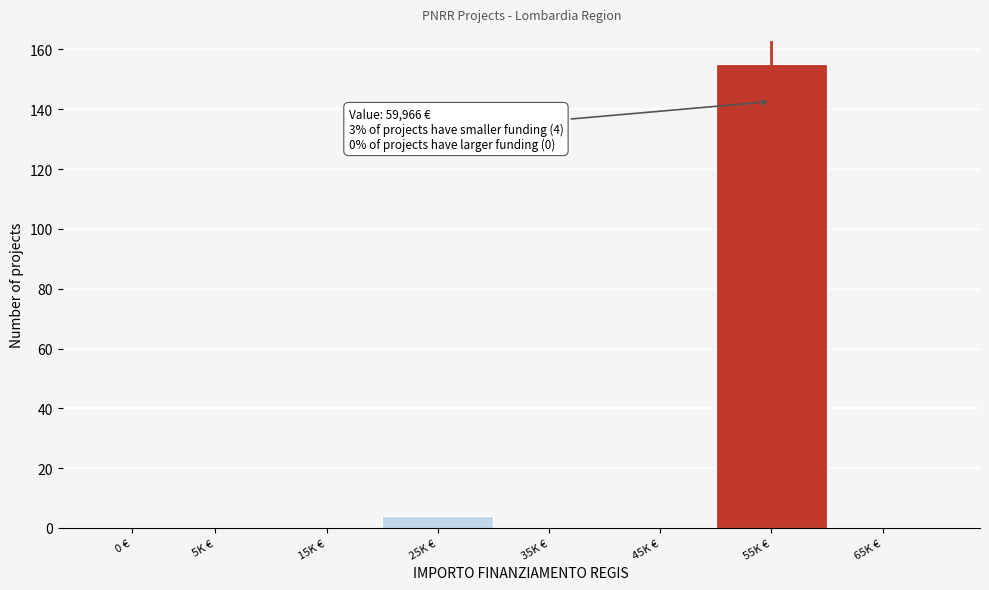

Reading right to left, what are all the values shown in this chart?

65K €=0	55K €=155	45K €=0	35K €=0	25K €=4	15K €=0	5K €=0	0 €=0